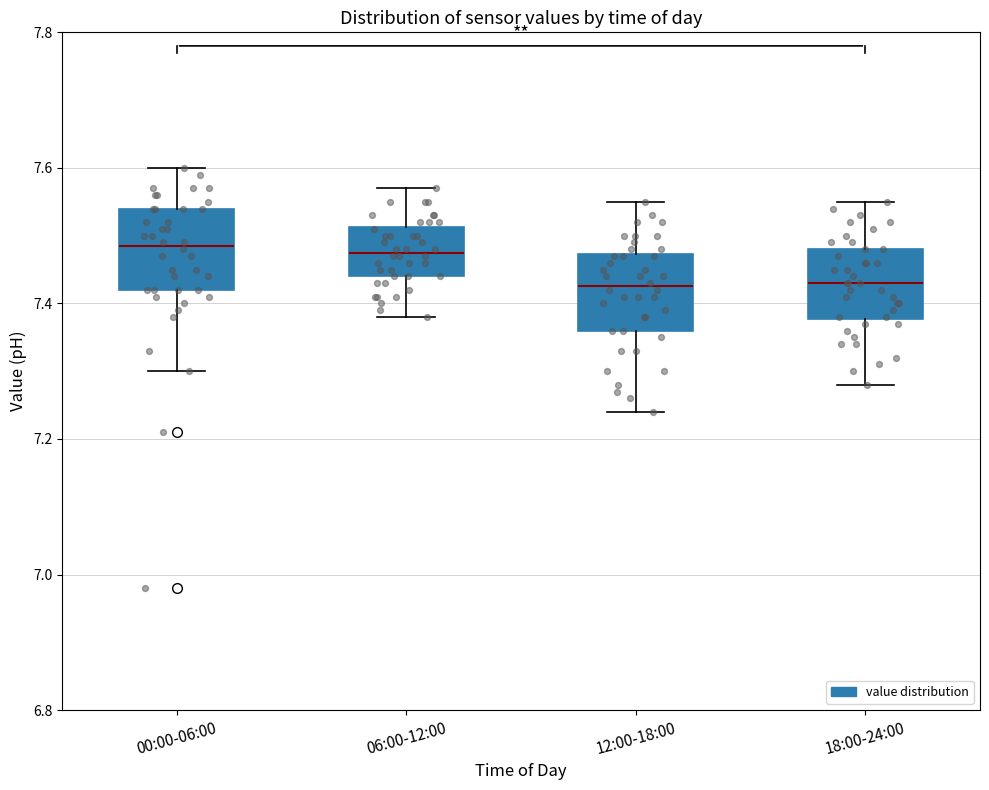

Where does the upper whisker of the box for 06:00-12:00 end on the y-axis? The values are not printed on the chart, so give them approximately, as read against the axis.

7.58